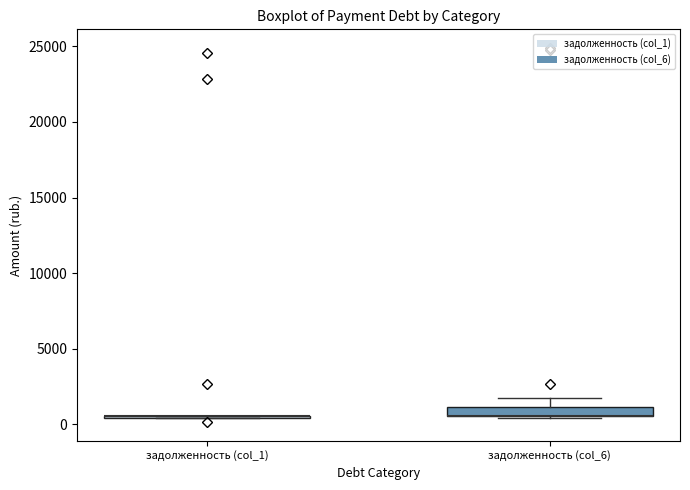

Where is the upper edge of the box for задолженность (col_6) on the y-axis? The values are not printed on the chart, so give them approximately, as read against the axis.

1000